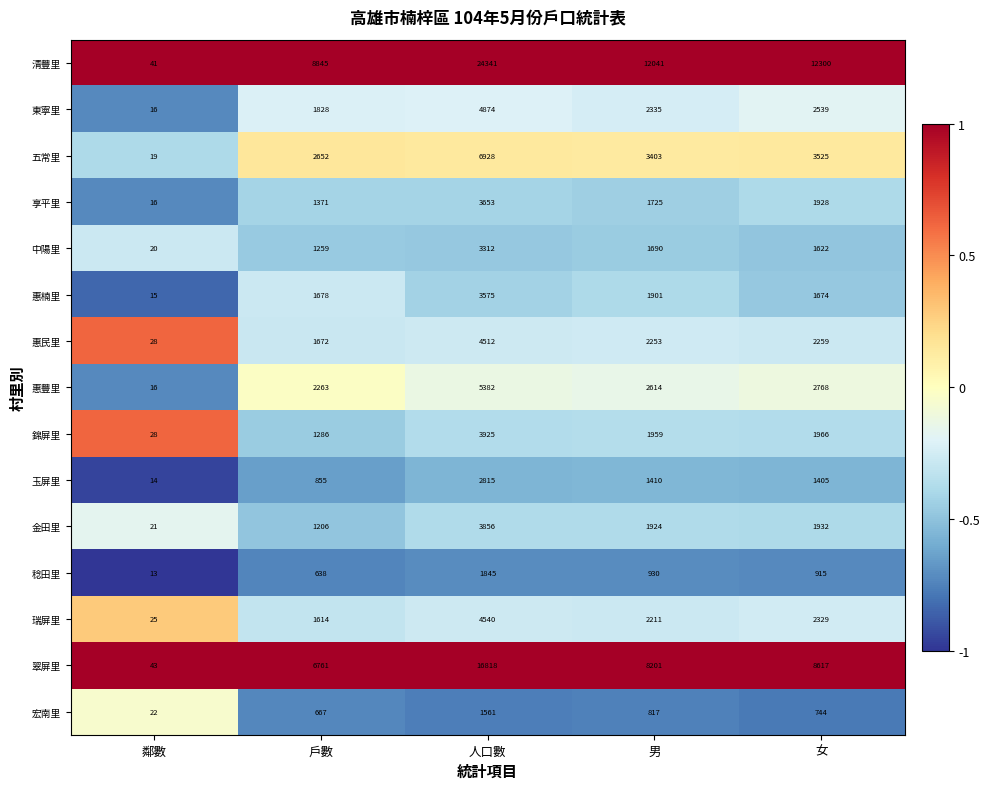

What is the average value of the 東寧里 series?

2318